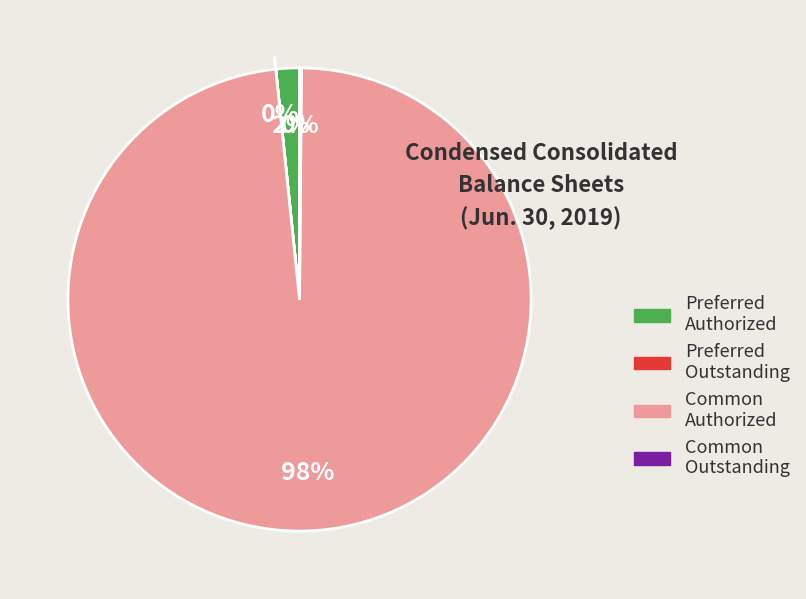

Which slice represents more than half of the pie?

Common Authorized